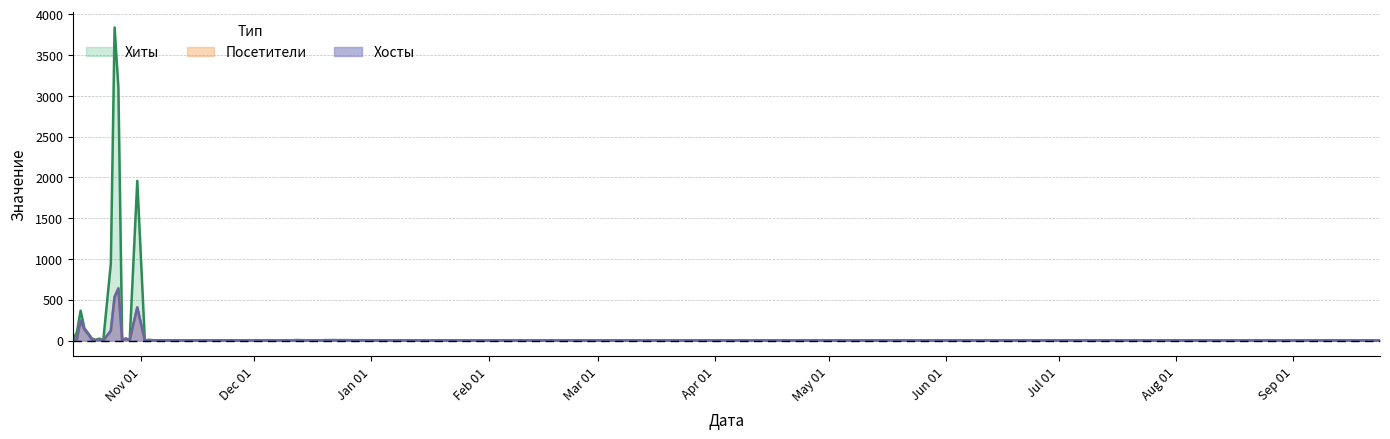

What is the sum of all Хосты values?

2252